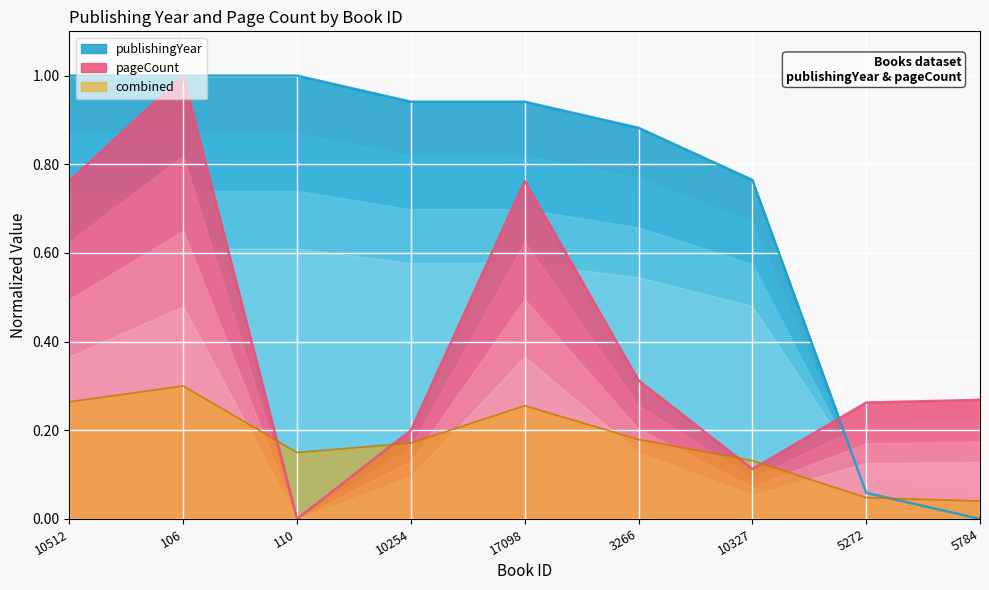

What position from the right is 17098?

5